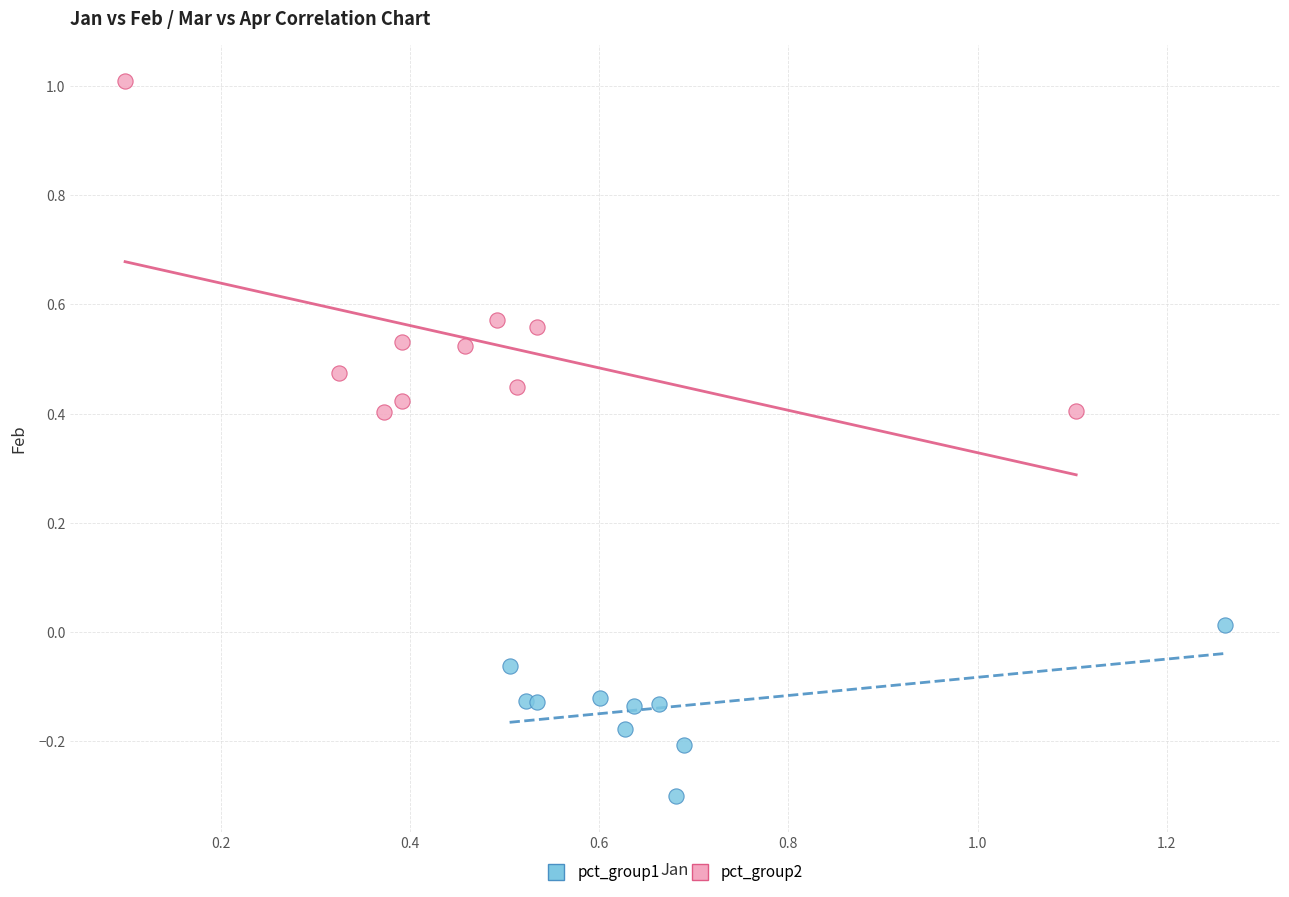

Which series reaches the maximum Y coordinate?

pct_group2